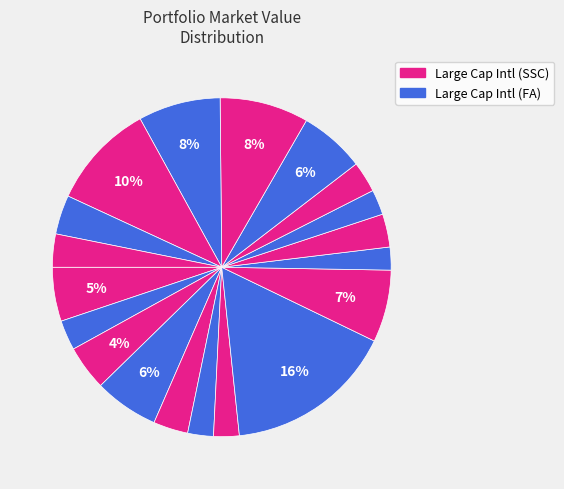

How many slices are in this pie chart?

19